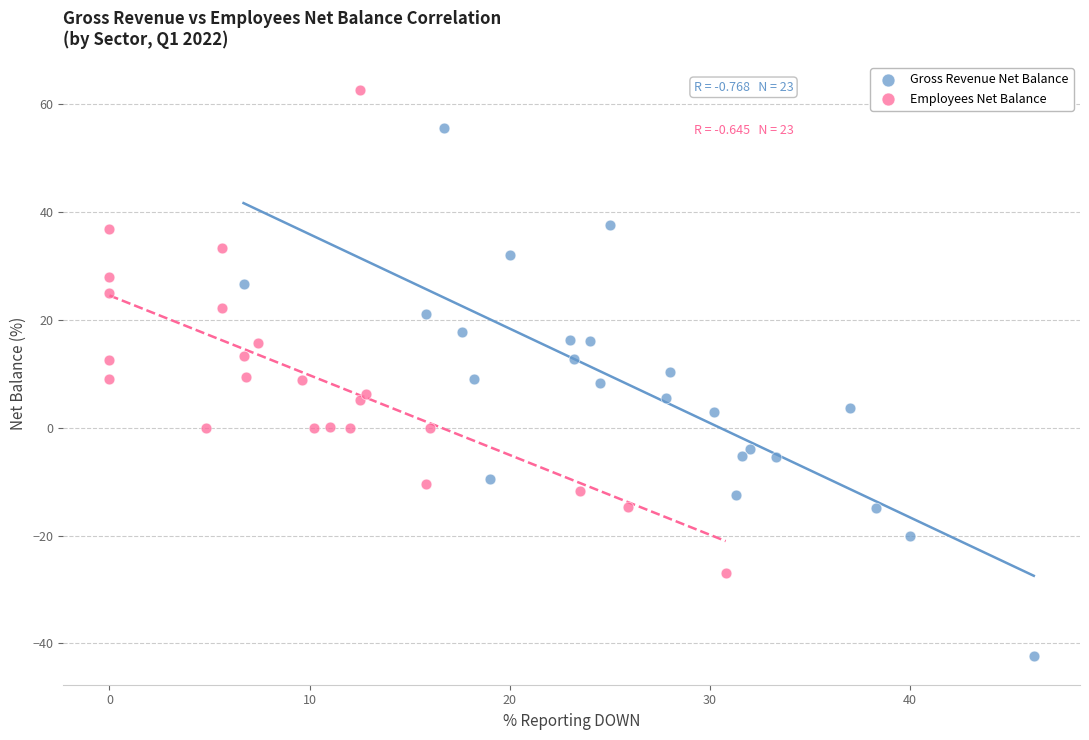

Which series reaches the maximum Y coordinate?

Employees Net Balance